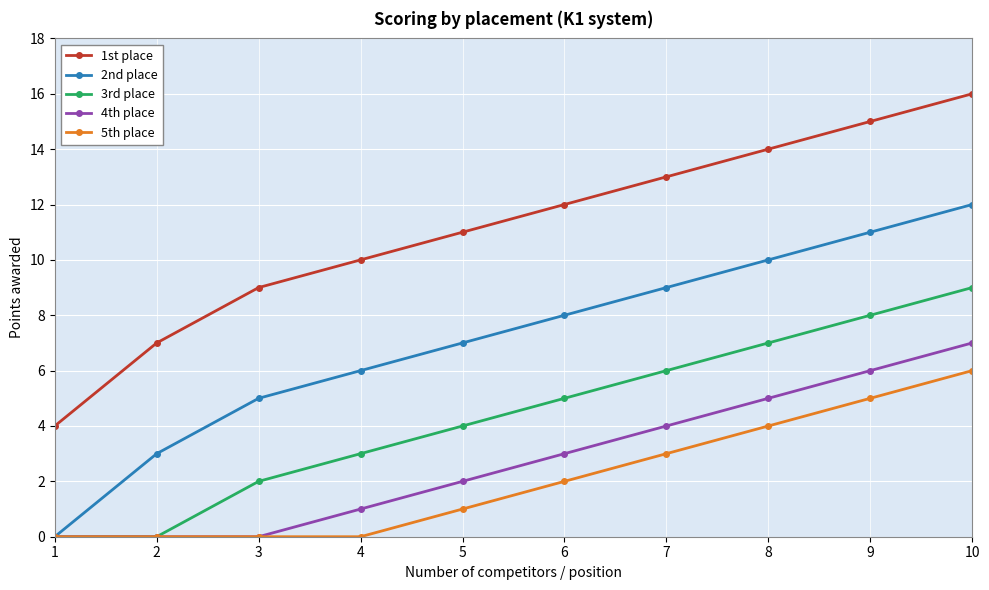

List the labels in order of 1st place value, smallest first.

1, 2, 3, 4, 5, 6, 7, 8, 9, 10